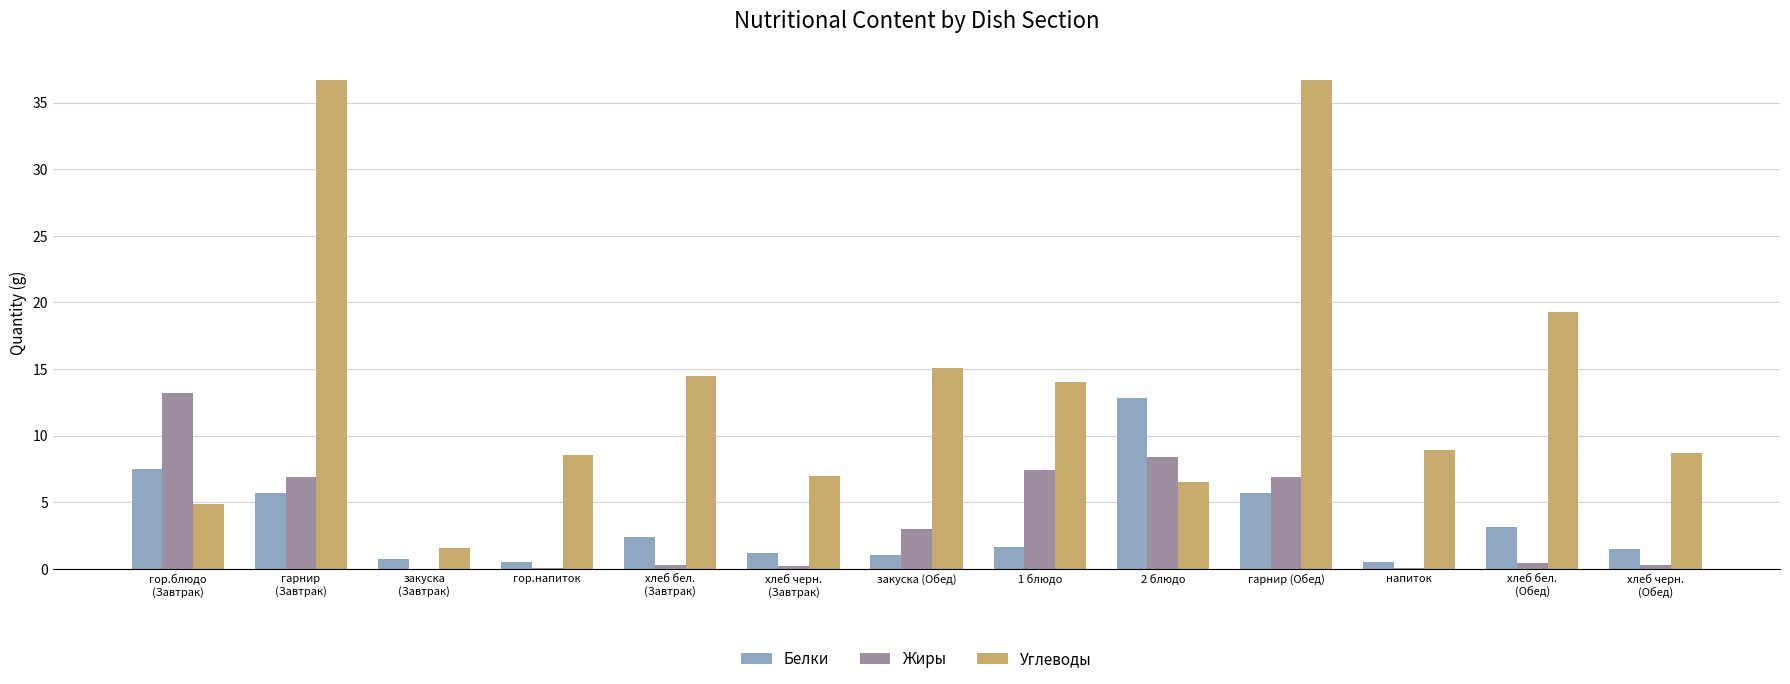

At which label does Белки reach its peak?

2 блюдо